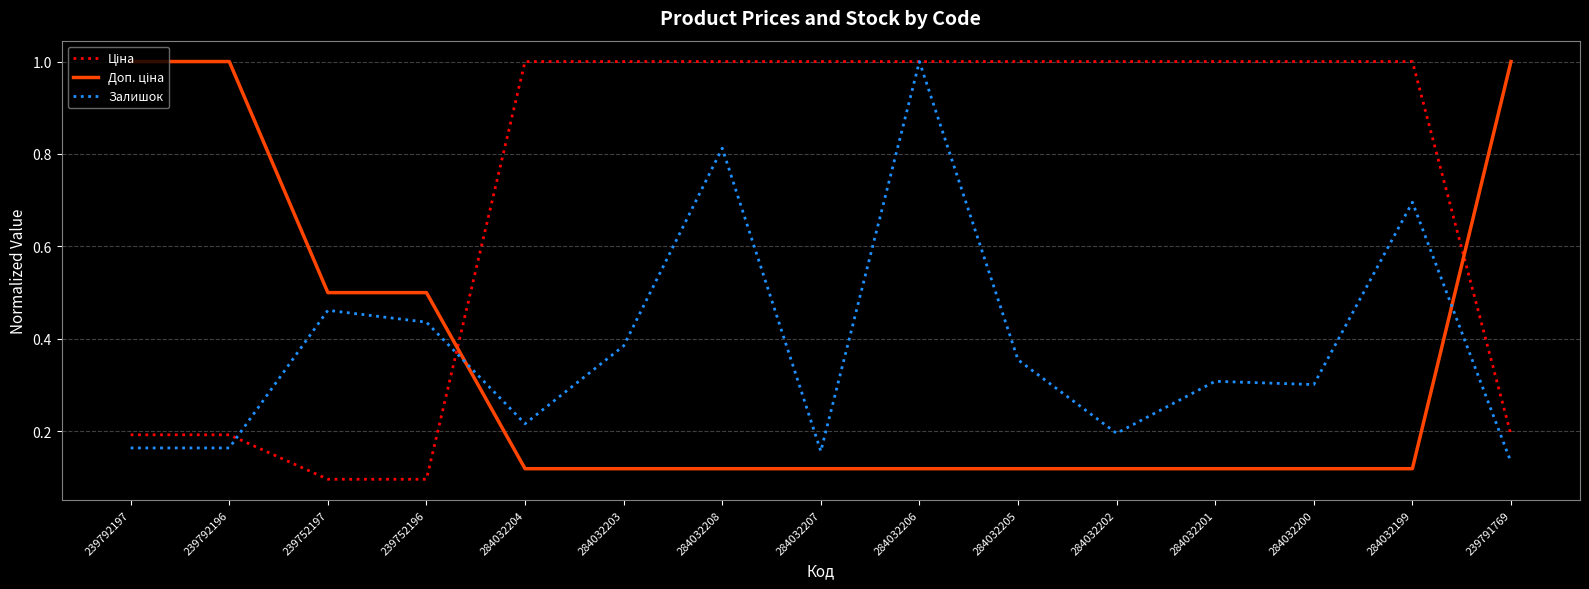

What is the difference between the highest and lowest values at 284032201?

0.9